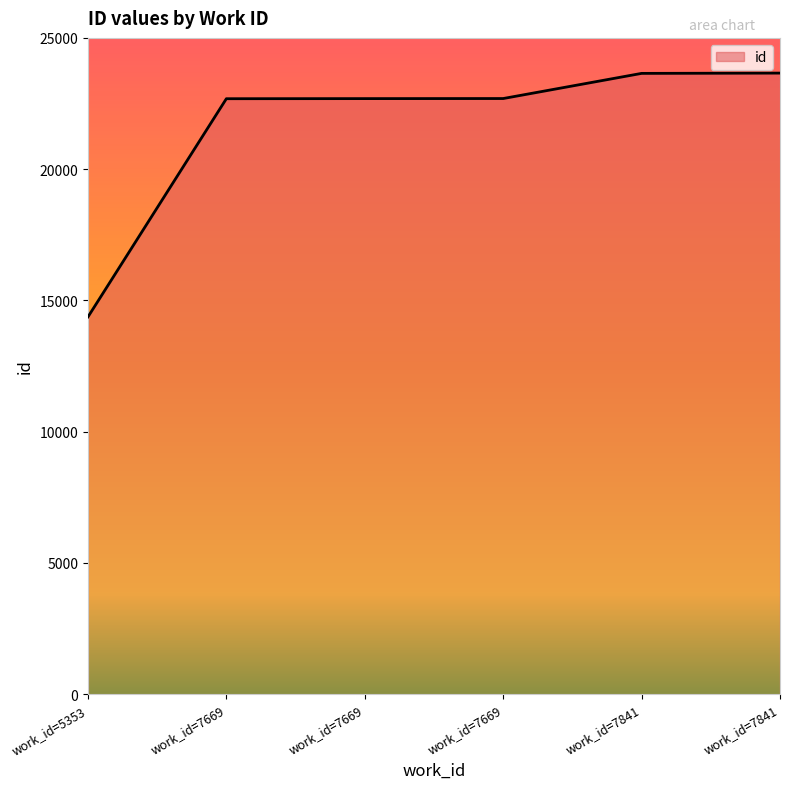

True or false: the data has more than 0 interior local peaks.

False